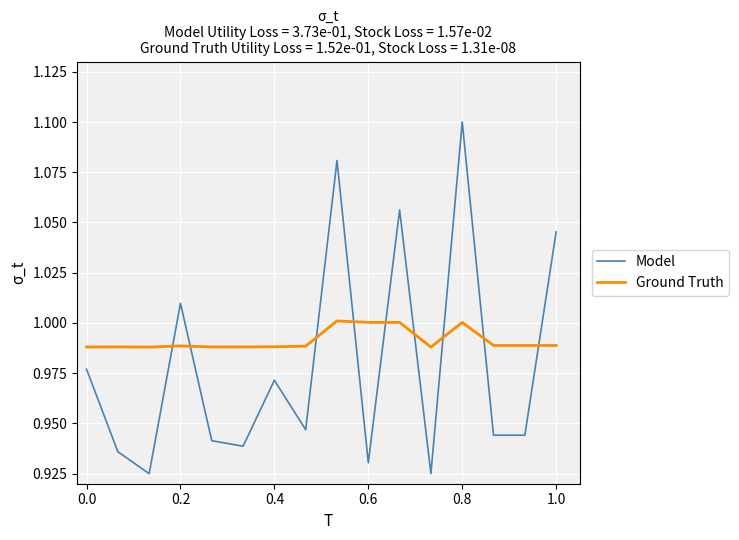

Which series ends up on top after the final intersection of Model and Ground Truth?

Model